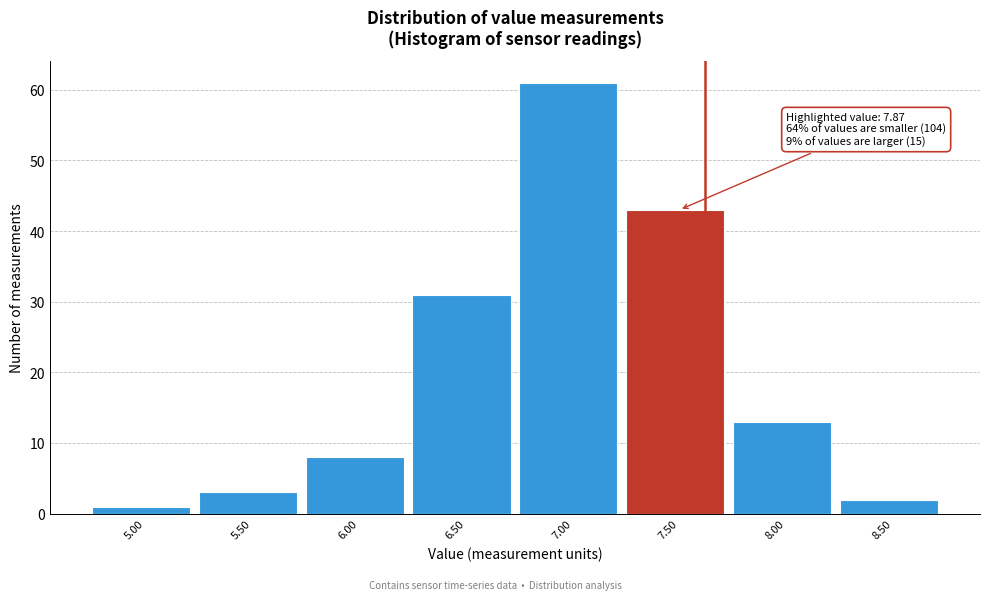

Reading left to right, what are all the values shown in this chart?

1	3	8	31	61	43	13	2